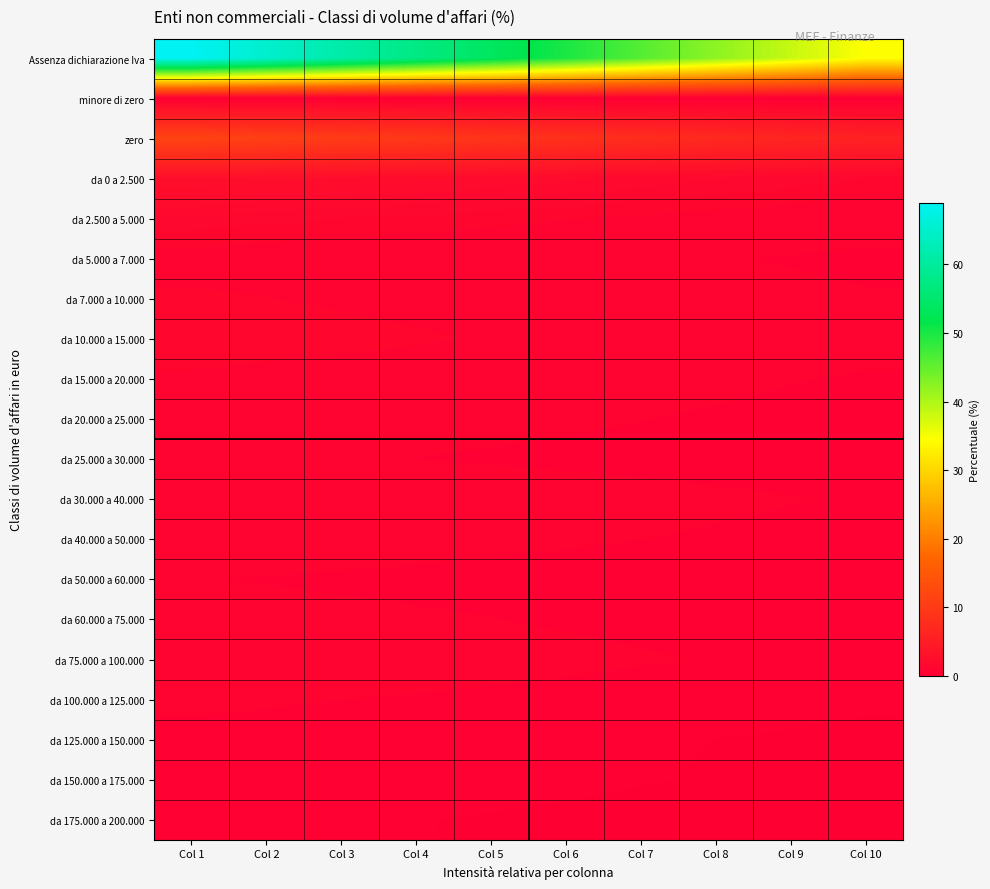

What is the maximum value shown in the chart?

69.0